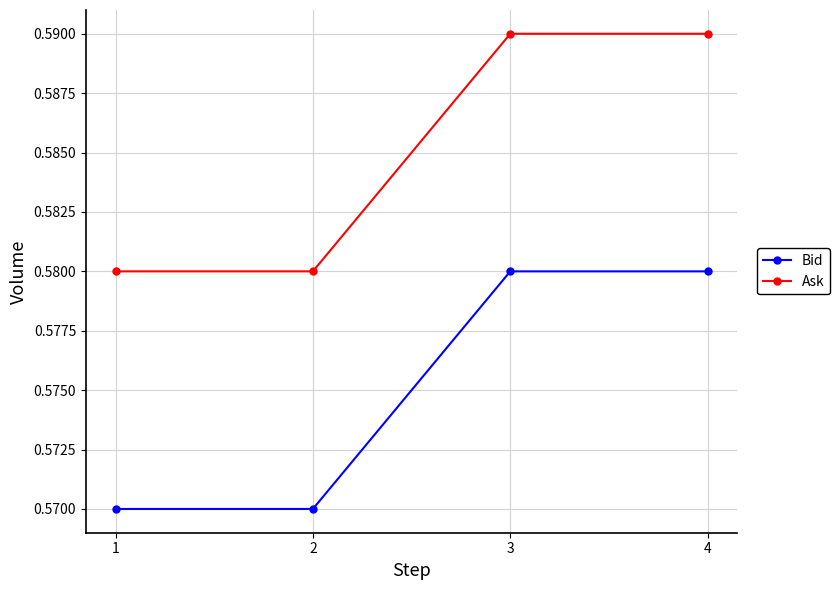

True or false: Bid and Ask intersect in this chart.

False